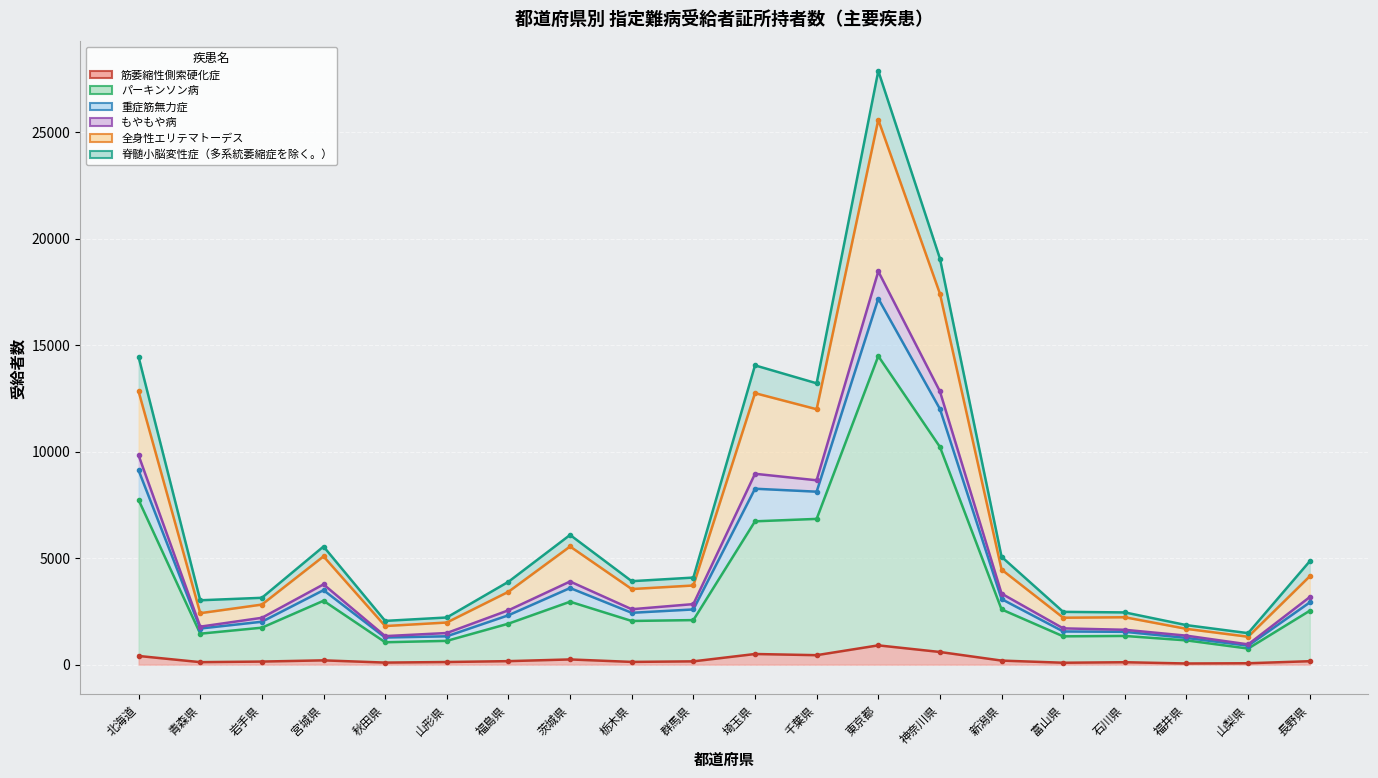

What is the smallest value displayed?

53